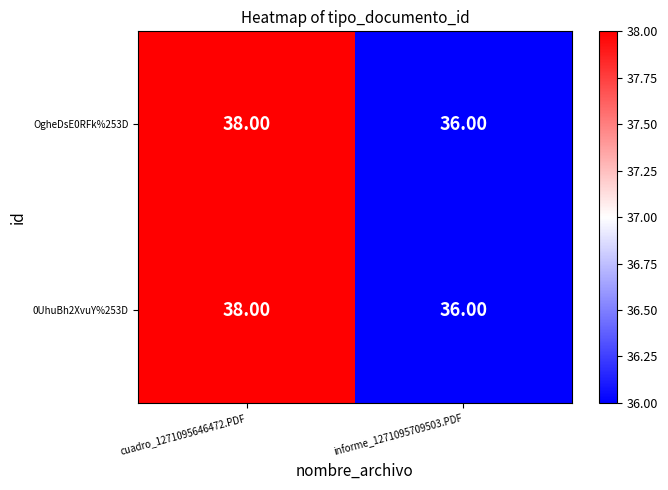

Count the number of categories in the chart.

2